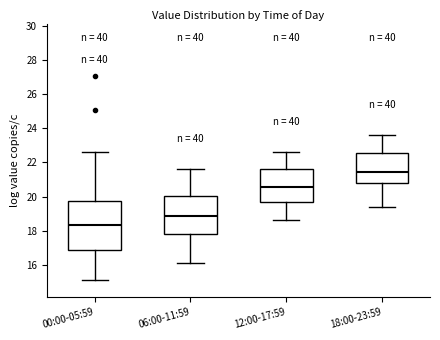

Comparing the boxes themselves (not the whiskers), which one is the tallest?

00:00-05:59